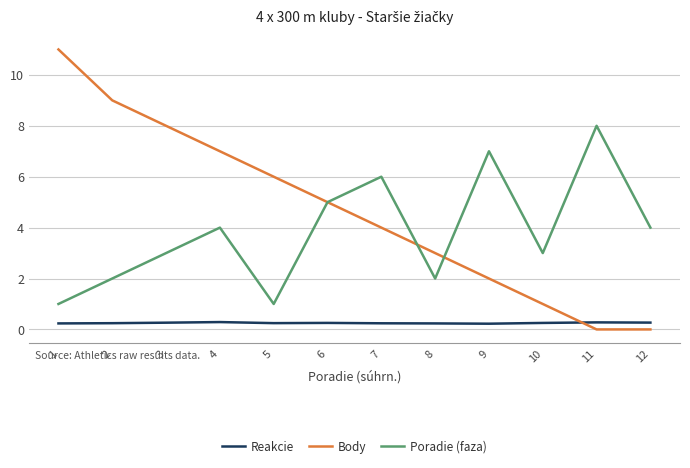

True or false: Body and Poradie (faza) intersect in this chart.

True